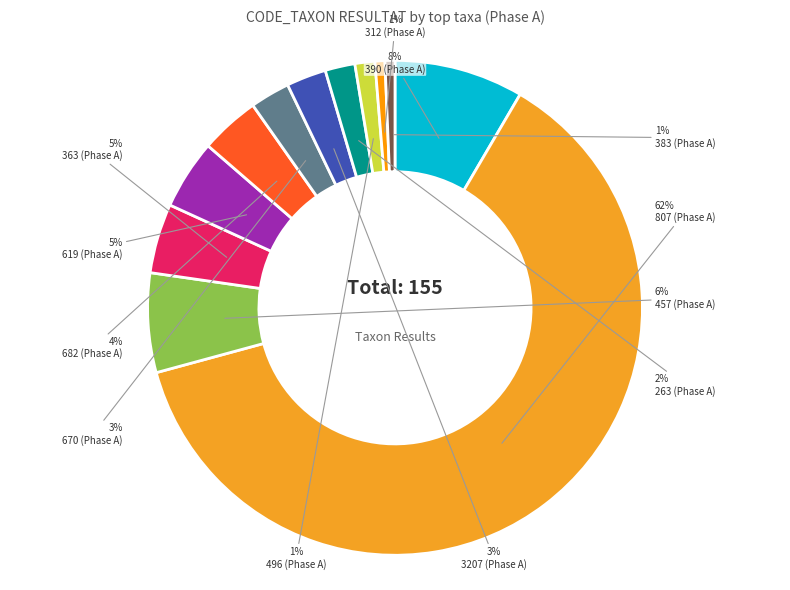

To the nearest percent, what portion does 383 (Phase A) represent?

1%